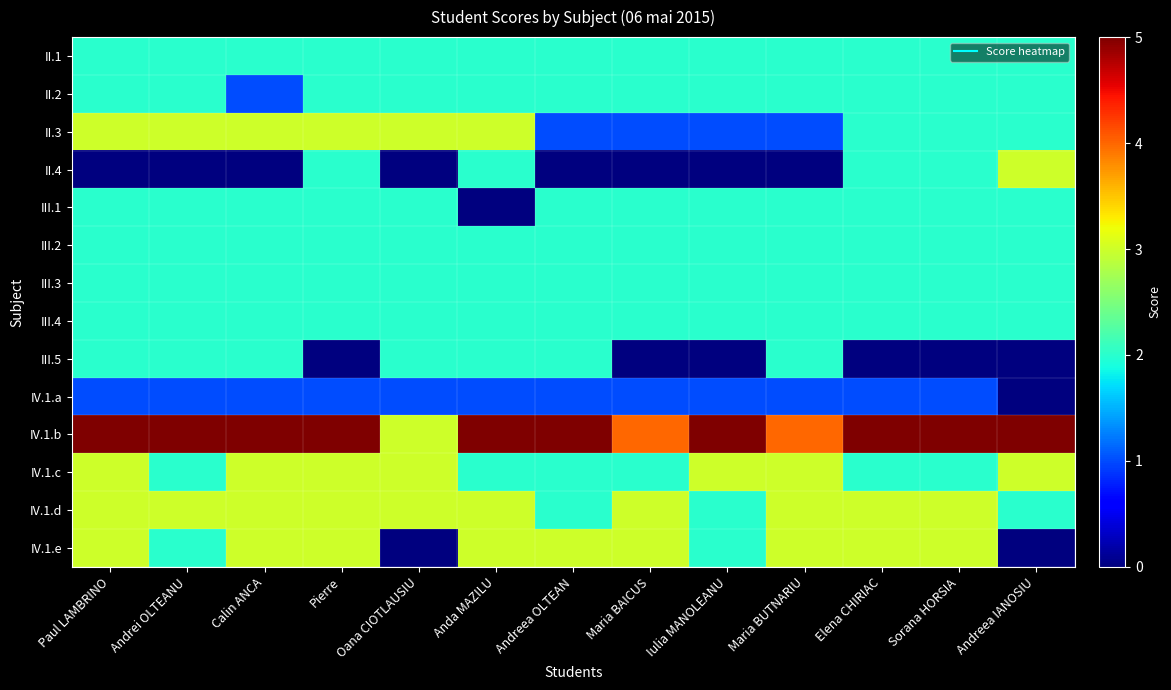

Reading left to right, what are all the values shown in this chart?

II.1: Paul LAMBRINO=2	Andrei OLTEANU=2	Calin ANCA=2	Pierre=2	Oana CIOTLAUSIU=2	Anda MAZILU=2	Andreea OLTEAN=2	Maria BAICUS=2	Iulia MANOLEANU=2	Maria BUTNARIU=2	Elena CHIRIAC=2	Sorana HORSIA=2	Andreea IANOSIU=2
II.2: Paul LAMBRINO=2	Andrei OLTEANU=2	Calin ANCA=1	Pierre=2	Oana CIOTLAUSIU=2	Anda MAZILU=2	Andreea OLTEAN=2	Maria BAICUS=2	Iulia MANOLEANU=2	Maria BUTNARIU=2	Elena CHIRIAC=2	Sorana HORSIA=2	Andreea IANOSIU=2
II.3: Paul LAMBRINO=3	Andrei OLTEANU=3	Calin ANCA=3	Pierre=3	Oana CIOTLAUSIU=3	Anda MAZILU=3	Andreea OLTEAN=1	Maria BAICUS=1	Iulia MANOLEANU=1	Maria BUTNARIU=1	Elena CHIRIAC=2	Sorana HORSIA=2	Andreea IANOSIU=2
II.4: Paul LAMBRINO=0	Andrei OLTEANU=0	Calin ANCA=0	Pierre=2	Oana CIOTLAUSIU=0	Anda MAZILU=2	Andreea OLTEAN=0	Maria BAICUS=0	Iulia MANOLEANU=0	Maria BUTNARIU=0	Elena CHIRIAC=2	Sorana HORSIA=2	Andreea IANOSIU=3
III.1: Paul LAMBRINO=2	Andrei OLTEANU=2	Calin ANCA=2	Pierre=2	Oana CIOTLAUSIU=2	Anda MAZILU=0	Andreea OLTEAN=2	Maria BAICUS=2	Iulia MANOLEANU=2	Maria BUTNARIU=2	Elena CHIRIAC=2	Sorana HORSIA=2	Andreea IANOSIU=2
III.2: Paul LAMBRINO=2	Andrei OLTEANU=2	Calin ANCA=2	Pierre=2	Oana CIOTLAUSIU=2	Anda MAZILU=2	Andreea OLTEAN=2	Maria BAICUS=2	Iulia MANOLEANU=2	Maria BUTNARIU=2	Elena CHIRIAC=2	Sorana HORSIA=2	Andreea IANOSIU=2
III.3: Paul LAMBRINO=2	Andrei OLTEANU=2	Calin ANCA=2	Pierre=2	Oana CIOTLAUSIU=2	Anda MAZILU=2	Andreea OLTEAN=2	Maria BAICUS=2	Iulia MANOLEANU=2	Maria BUTNARIU=2	Elena CHIRIAC=2	Sorana HORSIA=2	Andreea IANOSIU=2
III.4: Paul LAMBRINO=2	Andrei OLTEANU=2	Calin ANCA=2	Pierre=2	Oana CIOTLAUSIU=2	Anda MAZILU=2	Andreea OLTEAN=2	Maria BAICUS=2	Iulia MANOLEANU=2	Maria BUTNARIU=2	Elena CHIRIAC=2	Sorana HORSIA=2	Andreea IANOSIU=2
III.5: Paul LAMBRINO=2	Andrei OLTEANU=2	Calin ANCA=2	Pierre=0	Oana CIOTLAUSIU=2	Anda MAZILU=2	Andreea OLTEAN=2	Maria BAICUS=0	Iulia MANOLEANU=0	Maria BUTNARIU=2	Elena CHIRIAC=0	Sorana HORSIA=0	Andreea IANOSIU=0
IV.1.a: Paul LAMBRINO=1	Andrei OLTEANU=1	Calin ANCA=1	Pierre=1	Oana CIOTLAUSIU=1	Anda MAZILU=1	Andreea OLTEAN=1	Maria BAICUS=1	Iulia MANOLEANU=1	Maria BUTNARIU=1	Elena CHIRIAC=1	Sorana HORSIA=1	Andreea IANOSIU=0
IV.1.b: Paul LAMBRINO=5	Andrei OLTEANU=5	Calin ANCA=5	Pierre=5	Oana CIOTLAUSIU=3	Anda MAZILU=5	Andreea OLTEAN=5	Maria BAICUS=4	Iulia MANOLEANU=5	Maria BUTNARIU=4	Elena CHIRIAC=5	Sorana HORSIA=5	Andreea IANOSIU=5
IV.1.c: Paul LAMBRINO=3	Andrei OLTEANU=2	Calin ANCA=3	Pierre=3	Oana CIOTLAUSIU=3	Anda MAZILU=2	Andreea OLTEAN=2	Maria BAICUS=2	Iulia MANOLEANU=3	Maria BUTNARIU=3	Elena CHIRIAC=2	Sorana HORSIA=2	Andreea IANOSIU=3
IV.1.d: Paul LAMBRINO=3	Andrei OLTEANU=3	Calin ANCA=3	Pierre=3	Oana CIOTLAUSIU=3	Anda MAZILU=3	Andreea OLTEAN=2	Maria BAICUS=3	Iulia MANOLEANU=2	Maria BUTNARIU=3	Elena CHIRIAC=3	Sorana HORSIA=3	Andreea IANOSIU=2
IV.1.e: Paul LAMBRINO=3	Andrei OLTEANU=2	Calin ANCA=3	Pierre=3	Oana CIOTLAUSIU=0	Anda MAZILU=3	Andreea OLTEAN=3	Maria BAICUS=3	Iulia MANOLEANU=2	Maria BUTNARIU=3	Elena CHIRIAC=3	Sorana HORSIA=3	Andreea IANOSIU=0